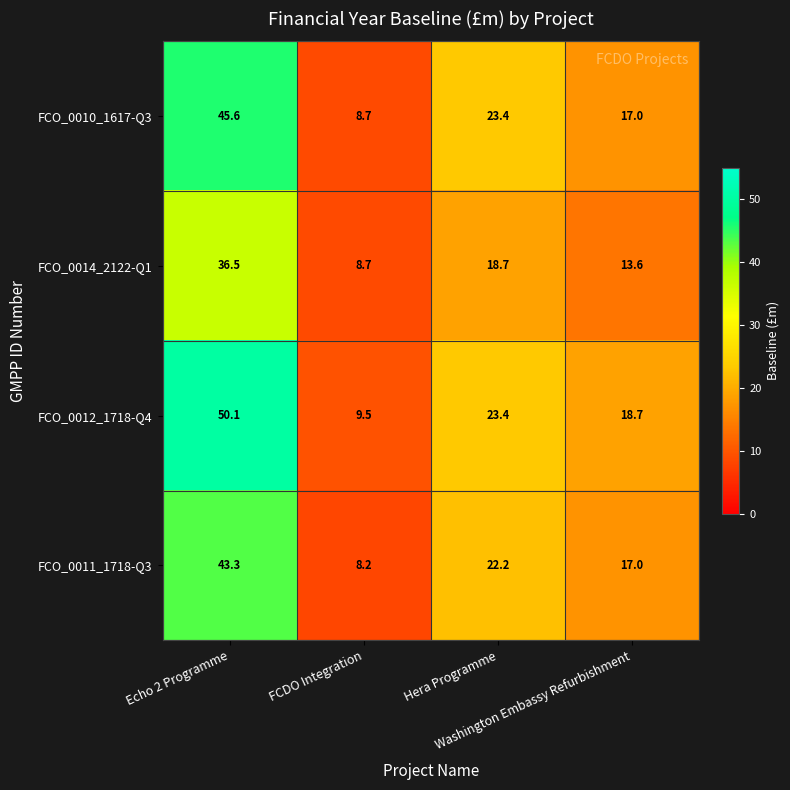

Which series changed the most between FCDO Integration and Hera Programme?

FCO_0010_1617-Q3